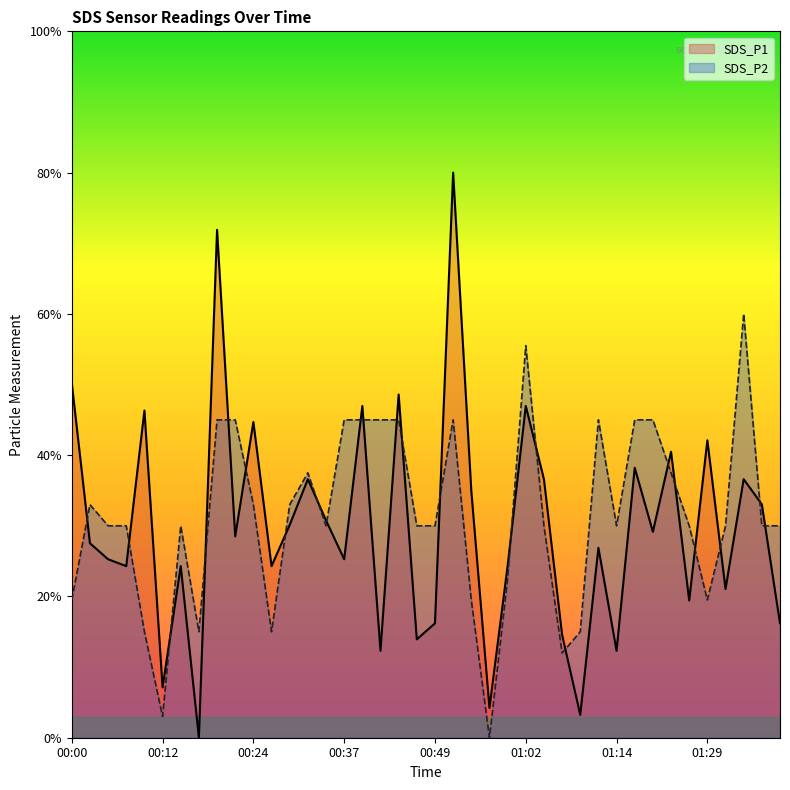

What is the sum of the SDS_P2 values at 00:15 and 00:49?

3.0